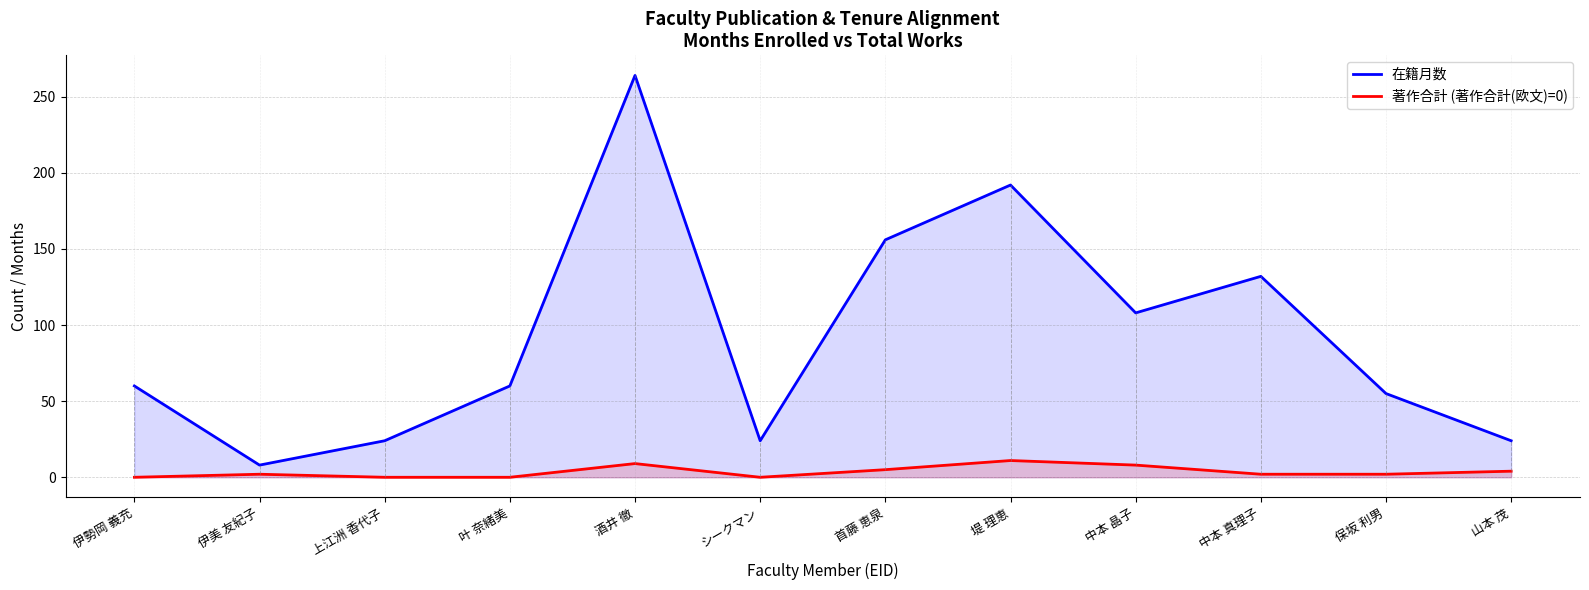

Reading right to left, transcribe all the data shown in this chart.

在籍月数: 24	55	132	108	192	156	24	264	60	24	8	60
著作合計: 4	2	2	8	11	5	0	9	0	0	2	0